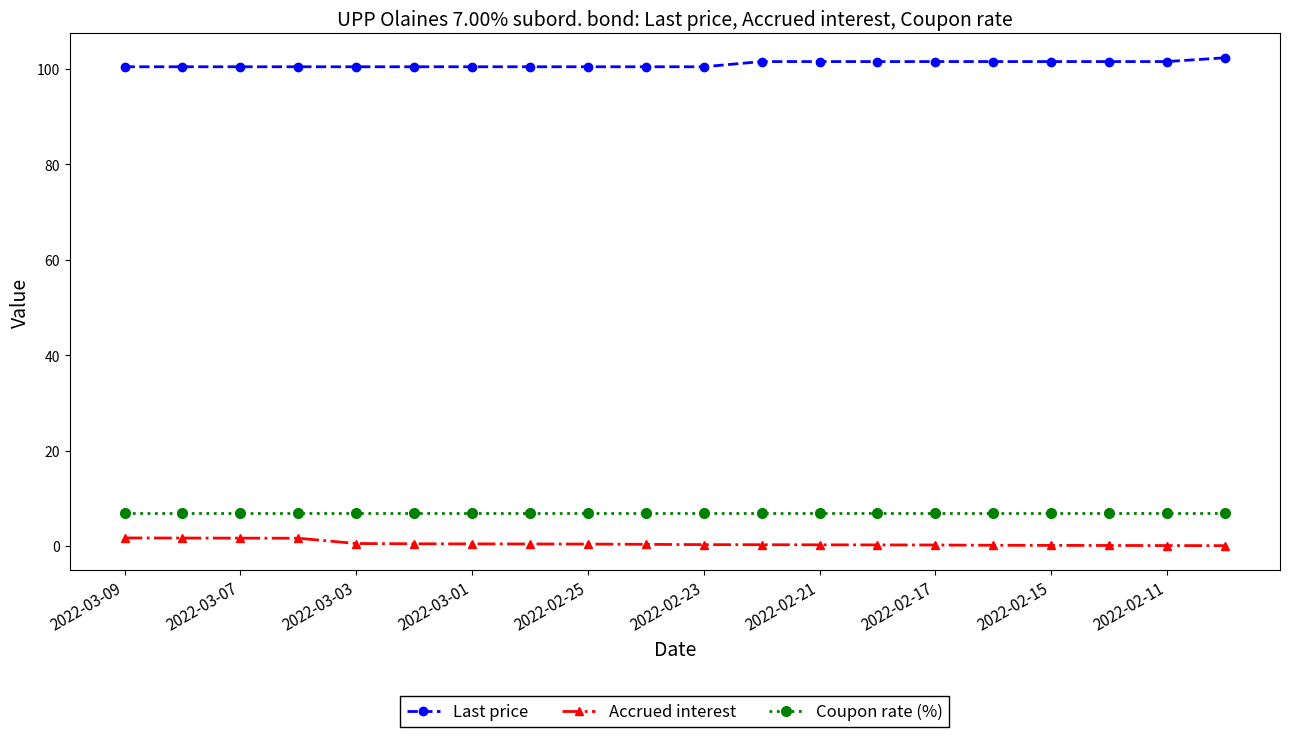

Which series has the largest total across all categories?

Last price